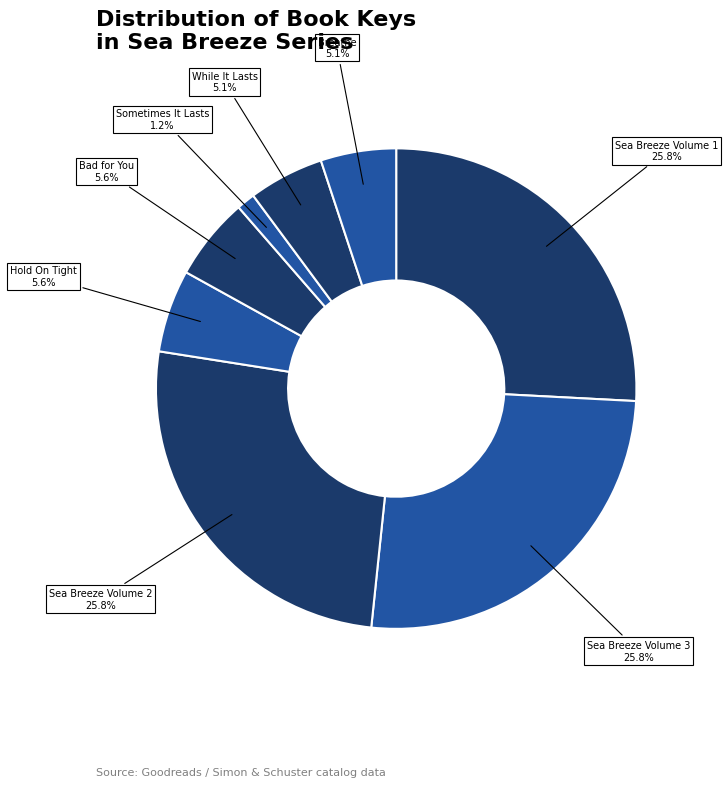

Which has a higher value, Breathe or Sea Breeze Volume 3?

Sea Breeze Volume 3